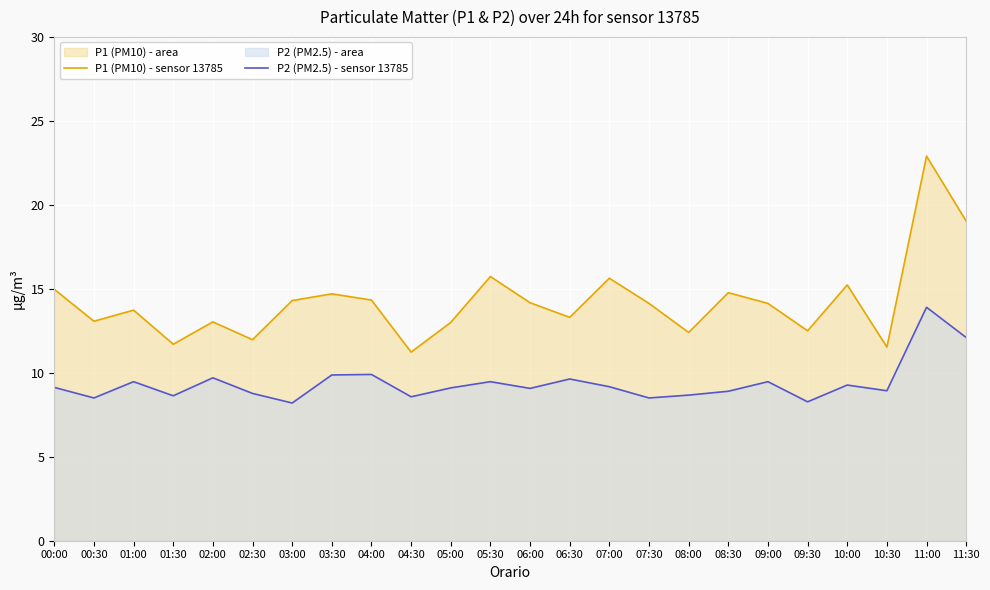

True or false: P2 (PM2.5) - sensor 13785 and P1 (PM10) - sensor 13785 cross at least once.

False